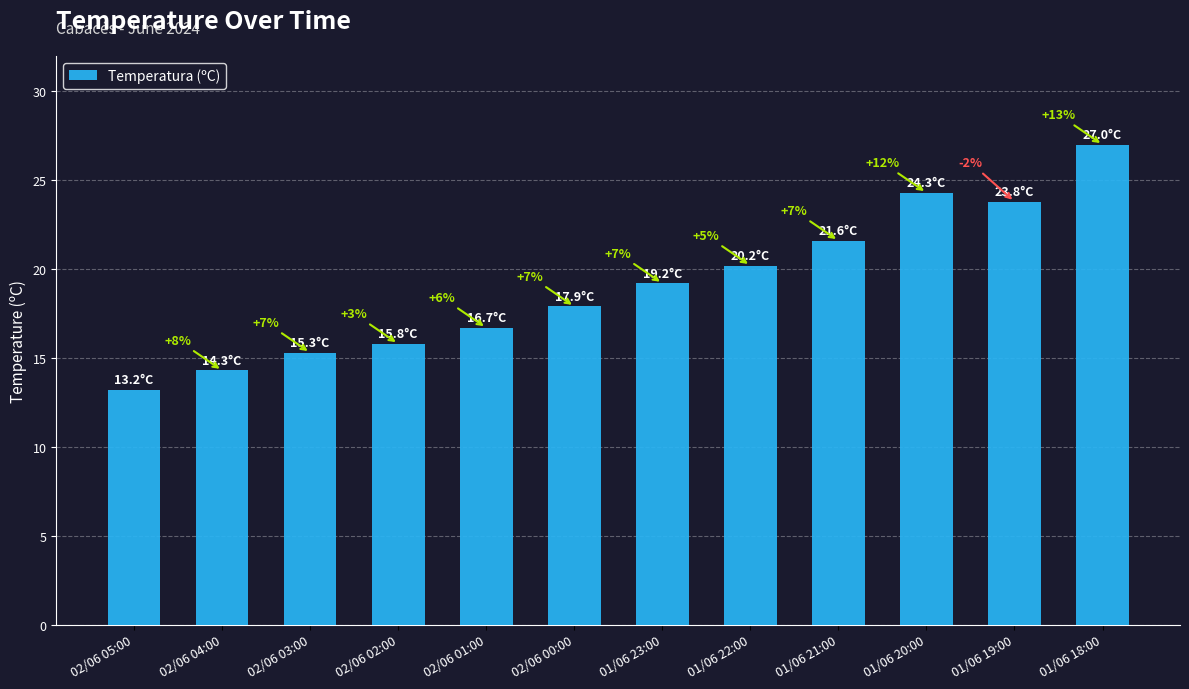

Reading left to right, what are all the values shown in this chart?

13.2	14.3	15.3	15.8	16.7	17.9	19.2	20.2	21.6	24.3	23.8	27.0